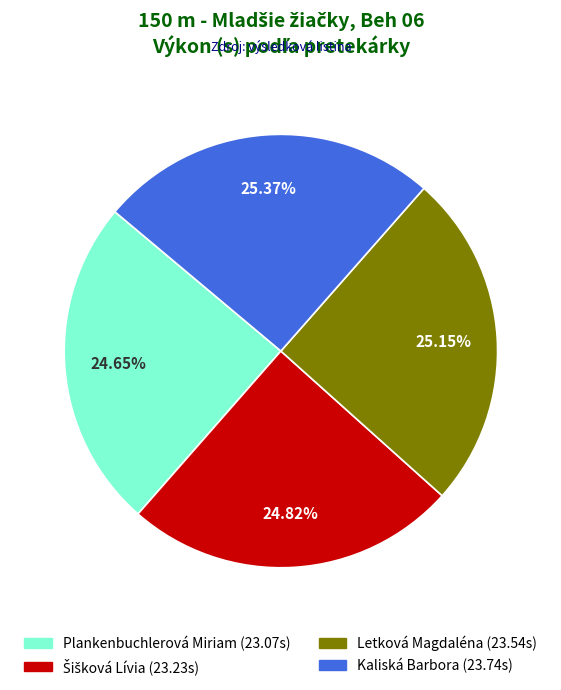

Count the number of slices in the pie.

4